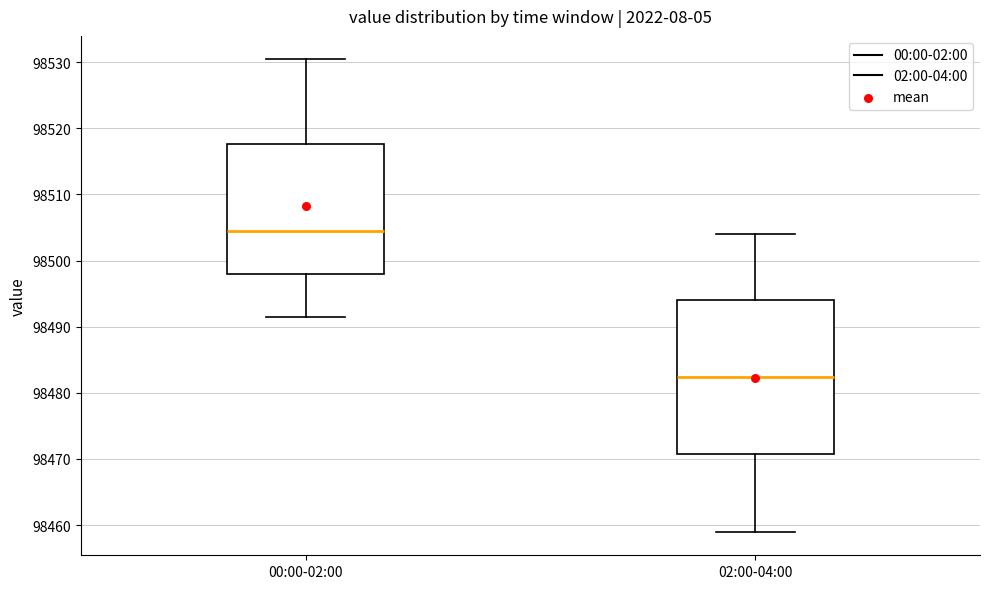

Where does the lower whisker of the box for 00:00-02:00 end on the y-axis? The values are not printed on the chart, so give them approximately, as read against the axis.

98491